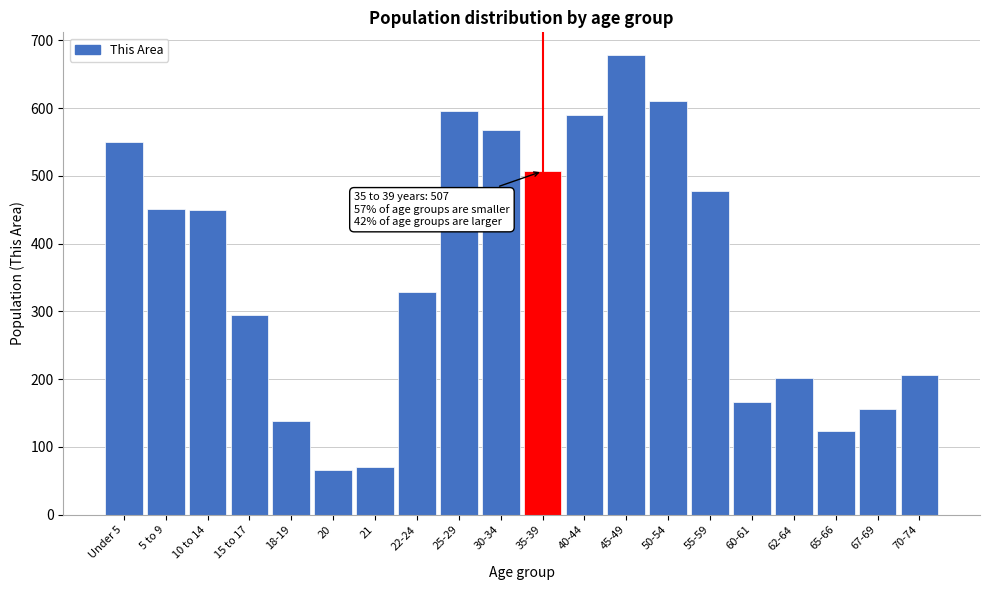

What is the value of the 20th bar from the left?

206